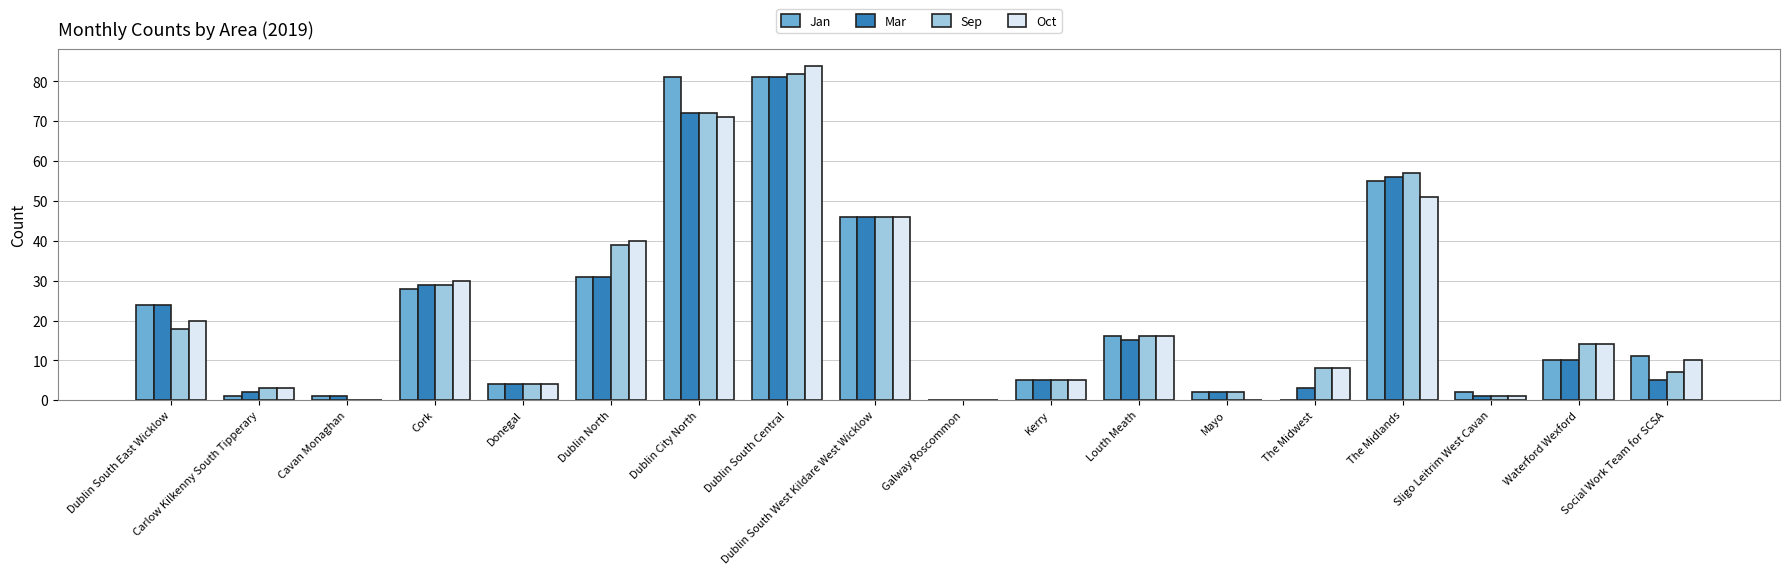

Between Dublin South East Wicklow and Sligo Leitrim West Cavan, which series saw the biggest shift?

Mar